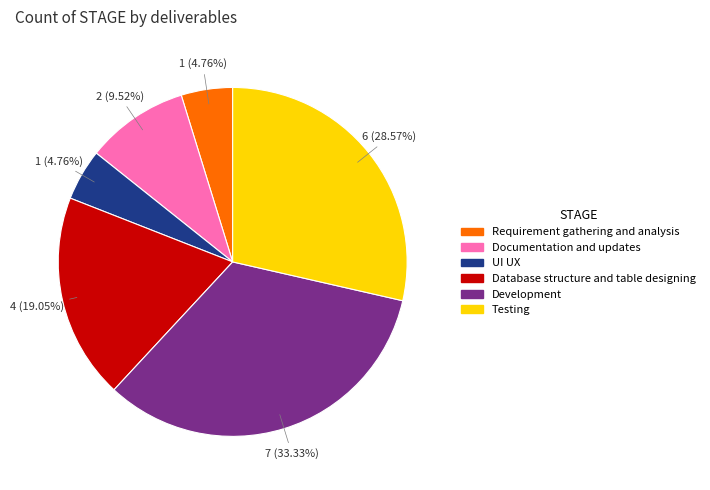

What percentage is the Testing slice, to the nearest percent?

29%